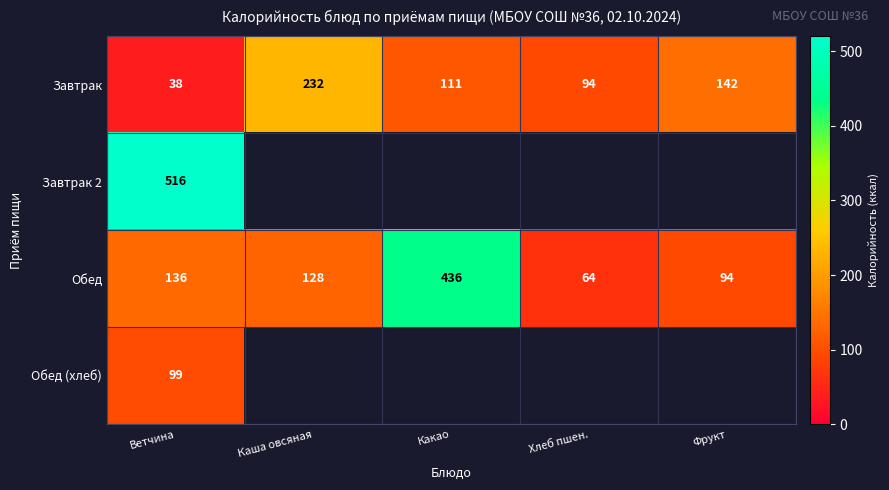

Between Фрукт and Ветчина, which is larger?

Фрукт